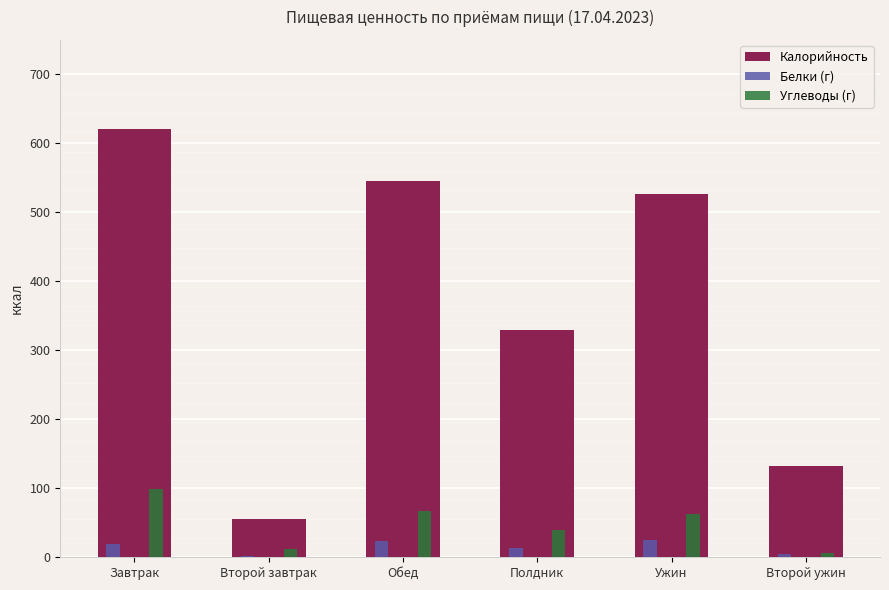

The Калорийность series shows 55.0 at Второй завтрак. True or false?

True